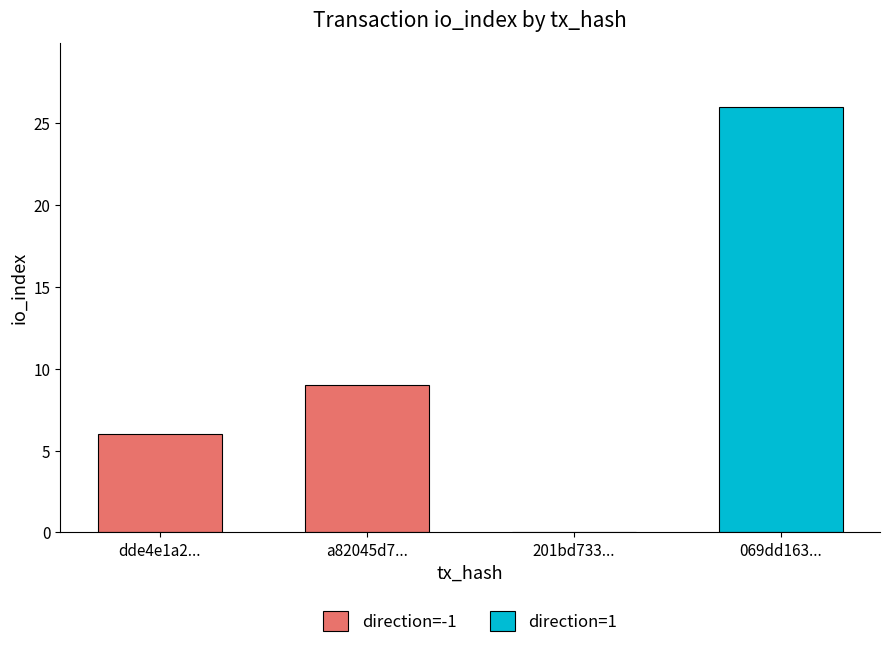

What is the sum of all direction=1 values?

26